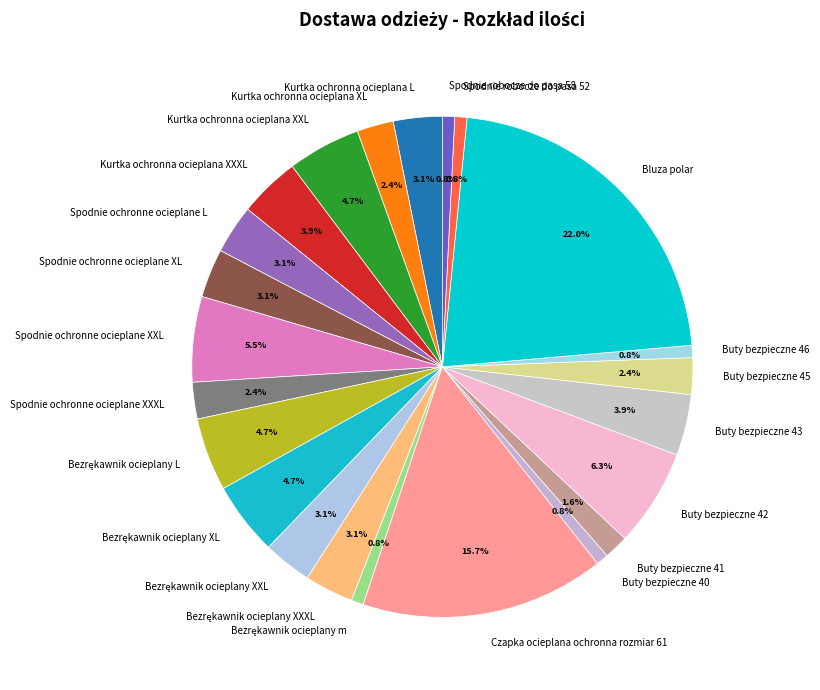

Is there any slice that represents more than half of the pie?

No